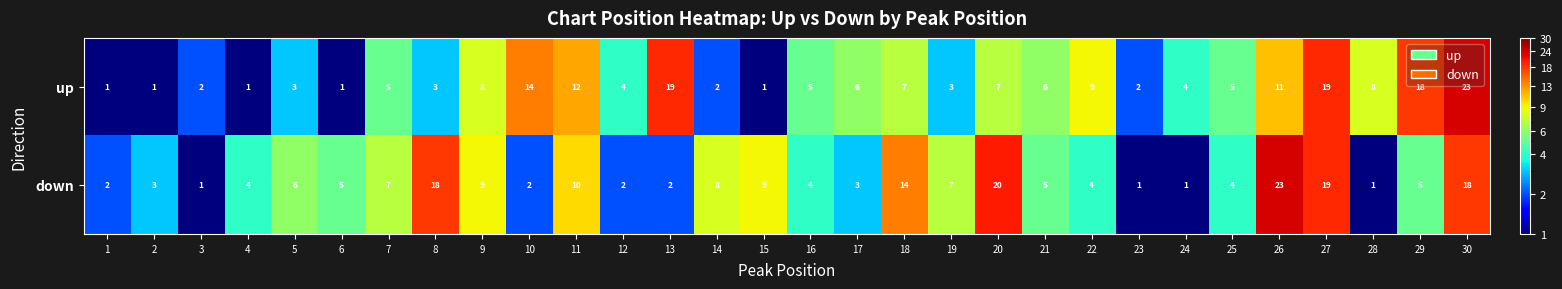

What is the sum of the down values at 6 and 2?

8